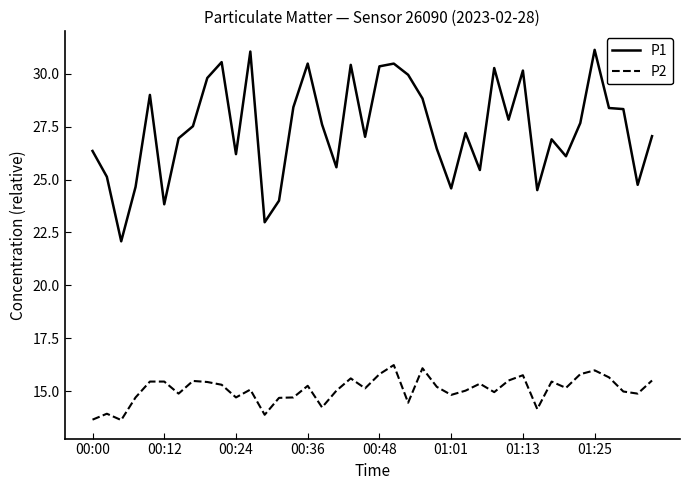

List the series in order of their overall mean, highest first.

P1, P2